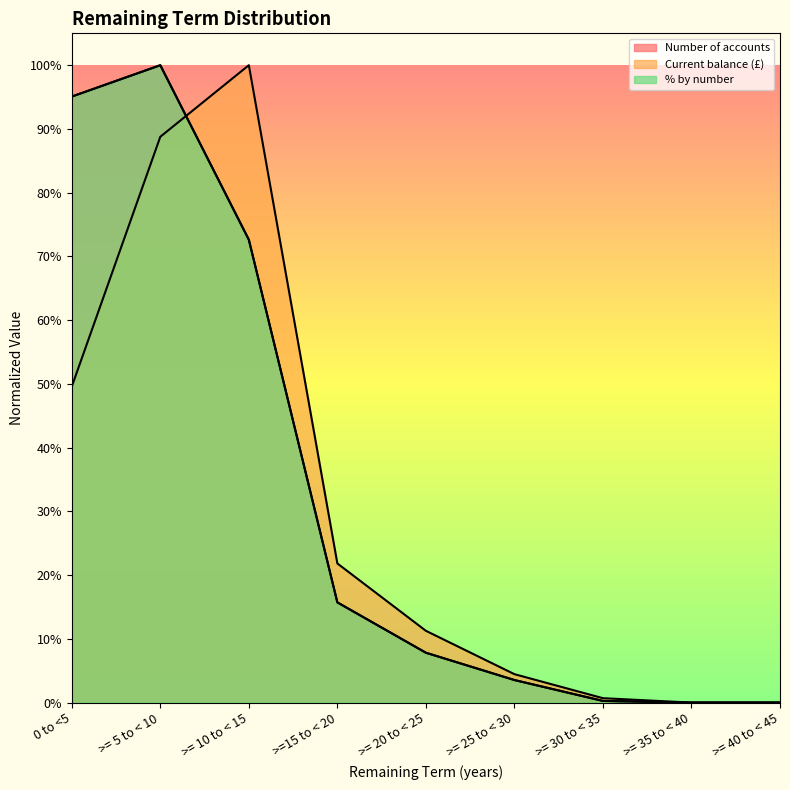

In Number of accounts, how many points are higher than both neighbors (excluding endpoints)?

1